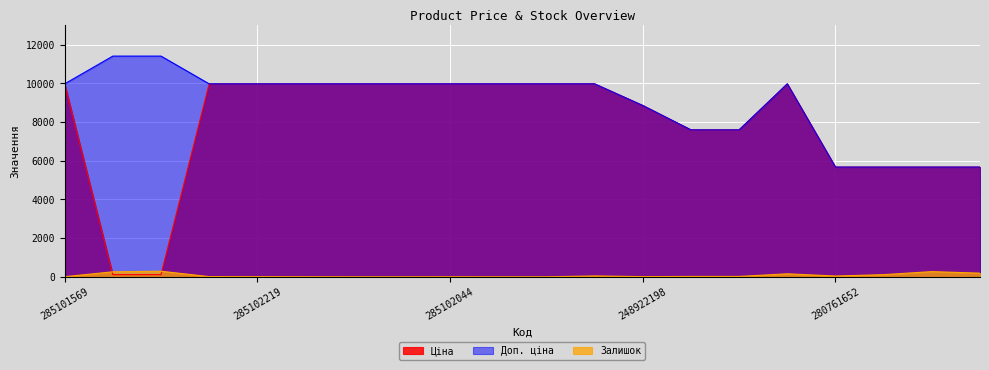

The Доп. ціна series shows 17004.1 at 272992170. True or false?

False